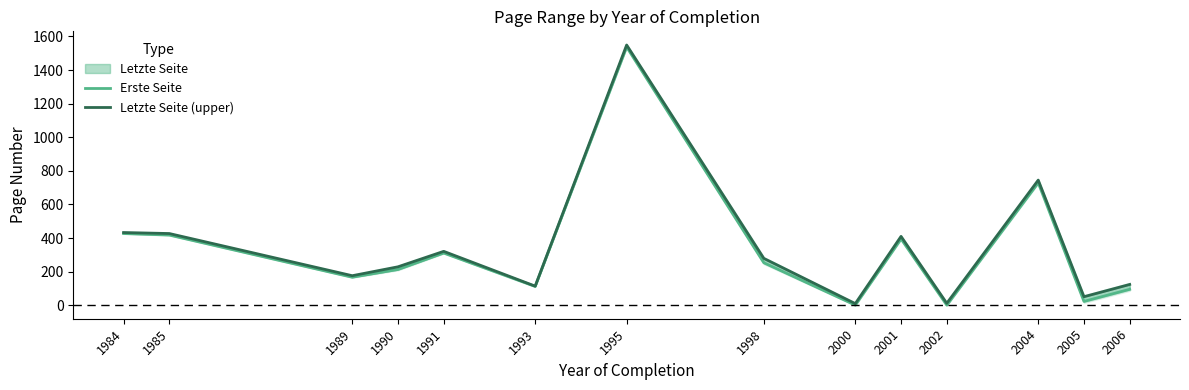

Reading right to left, what are all the values shown in this chart?

Erste Seite: 95	23	729	1	395	1	253	1537	112	311	213	167	418	427
Letzte Seite (upper): 124	51	745	12	410	10	279	1549	114	321	229	176	427	433